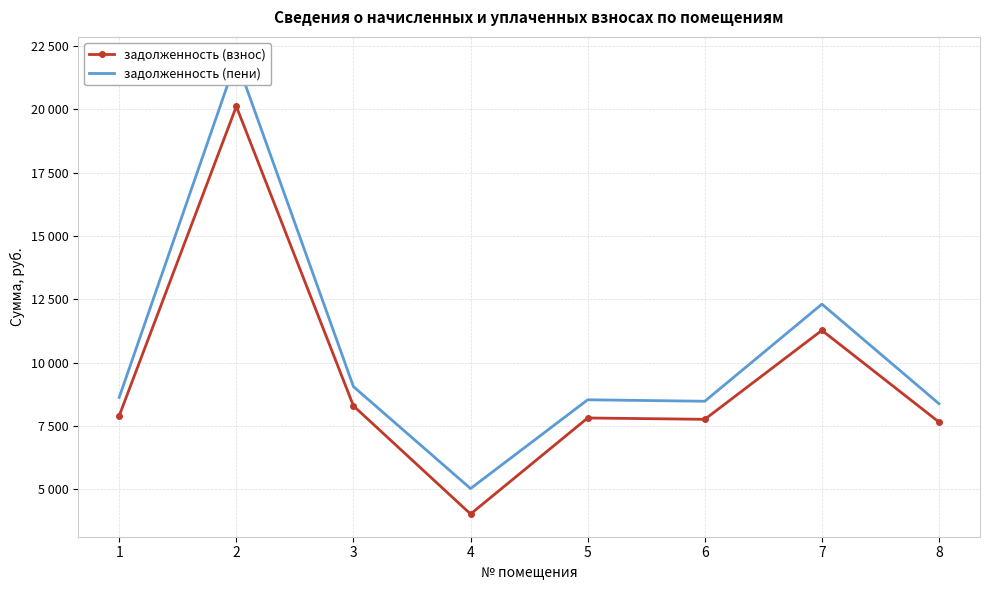

What are all the series names shown in the legend?

задолженность (взнос), задолженность (пени)